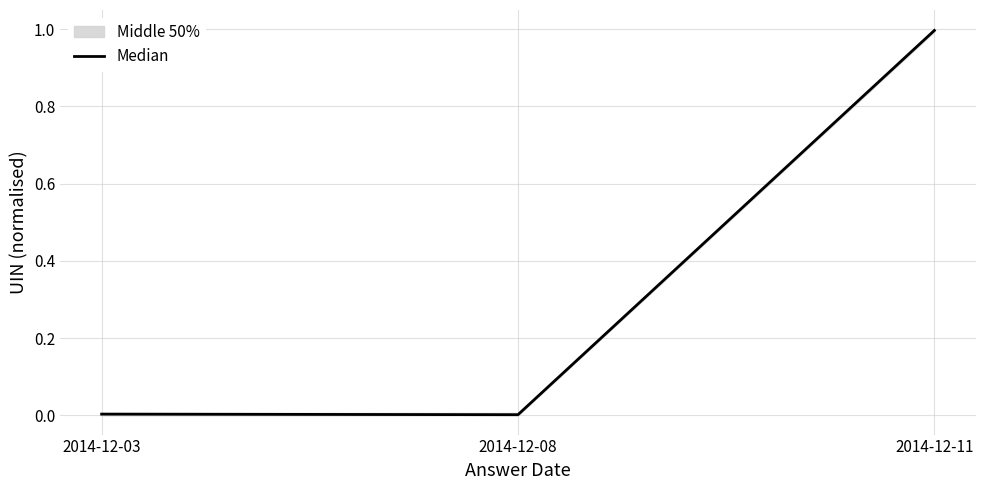

Reading right to left, list all the values displayed in this chart.

2014-12-11=1.0	2014-12-08=0.0	2014-12-03=0.0